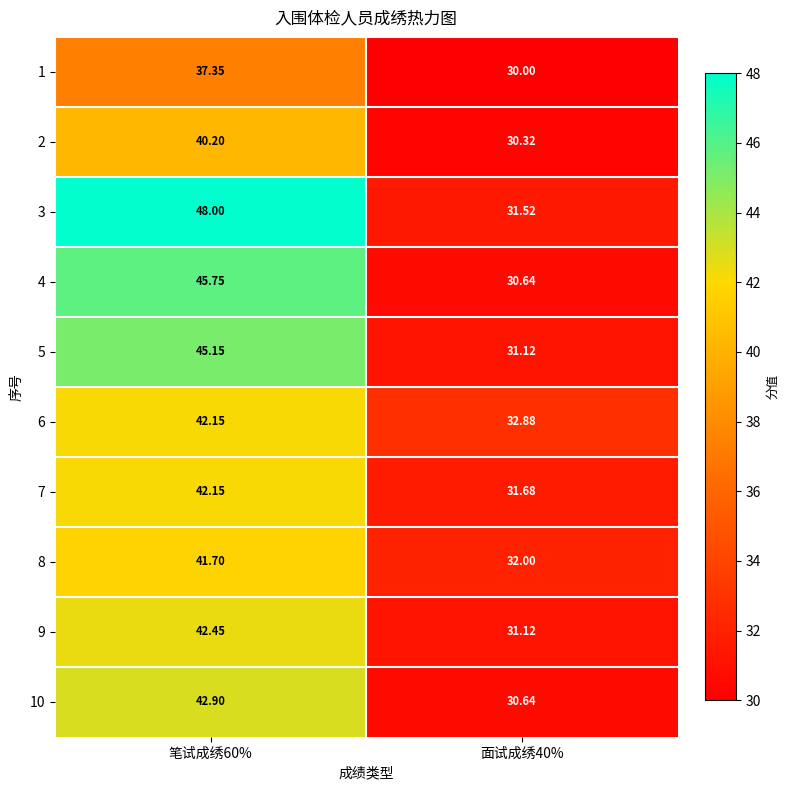

At which category is the sum across all series the highest?

笔试成绣60%